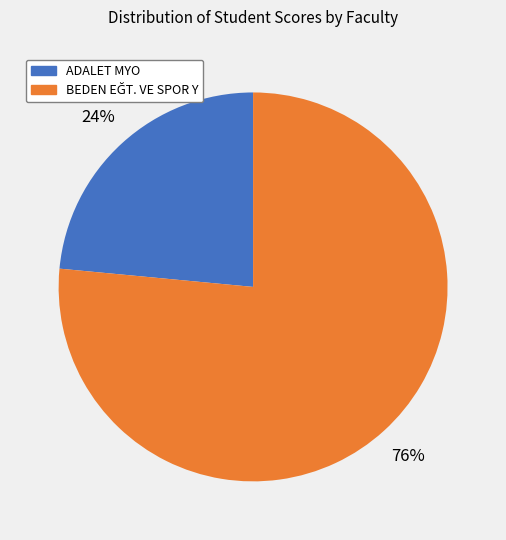

To the nearest percent, what is the average slice percentage?

50%